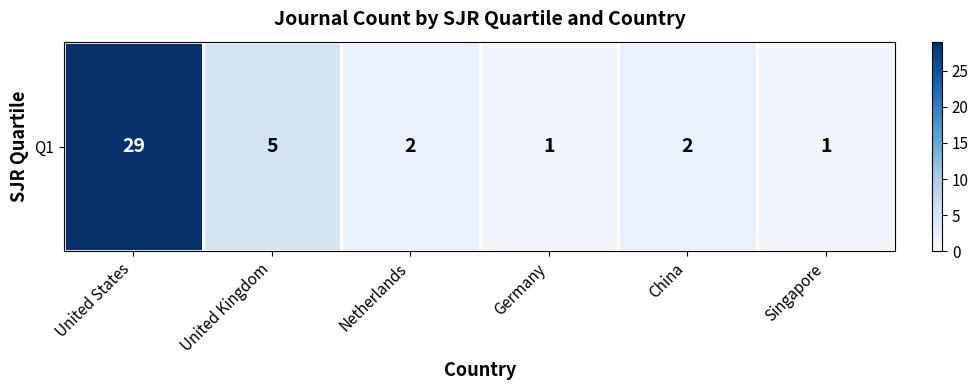

What is the smallest value displayed?

1